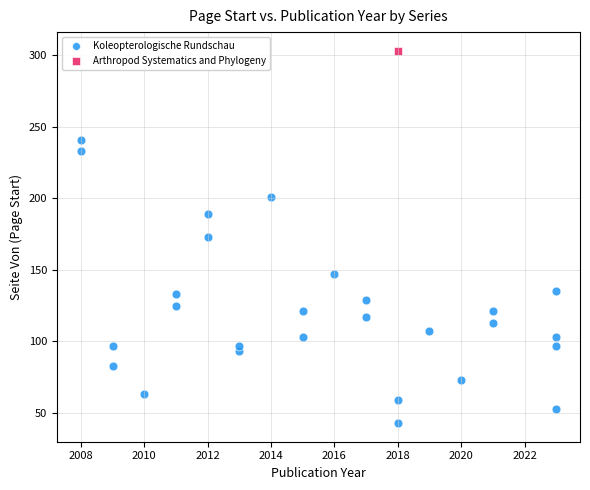

What are all the series names shown in the legend?

Koleopterologische Rundschau, Arthropod Systematics and Phylogeny